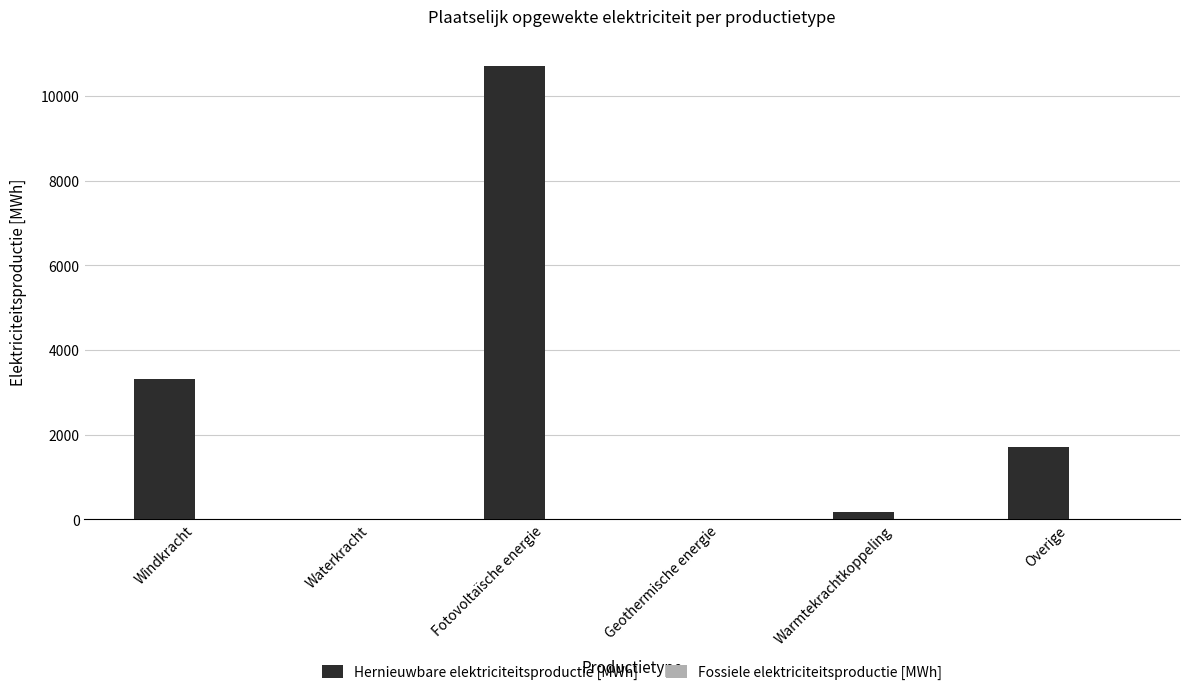

What is the maximum value shown in the chart?

10712.6